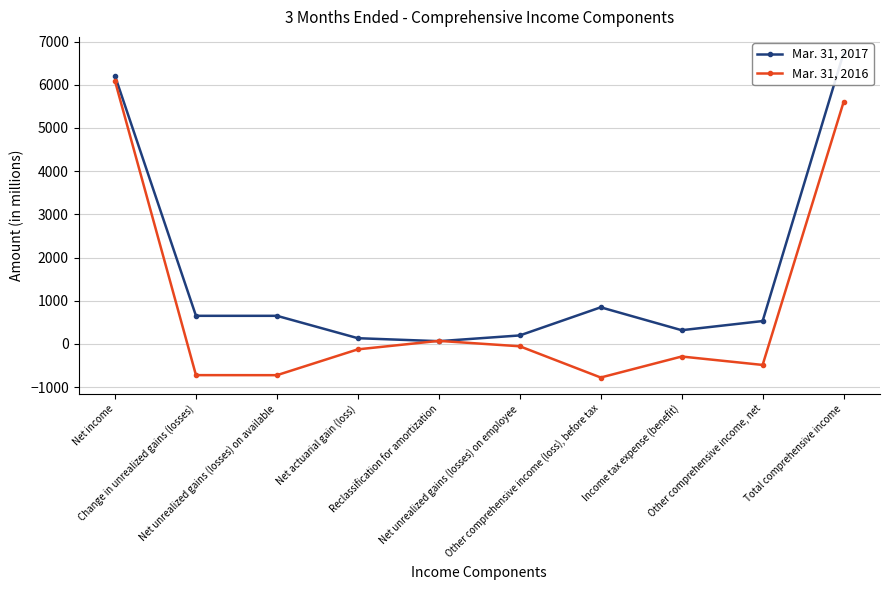

True or false: Mar. 31, 2016 and Mar. 31, 2017 cross at least once.

True